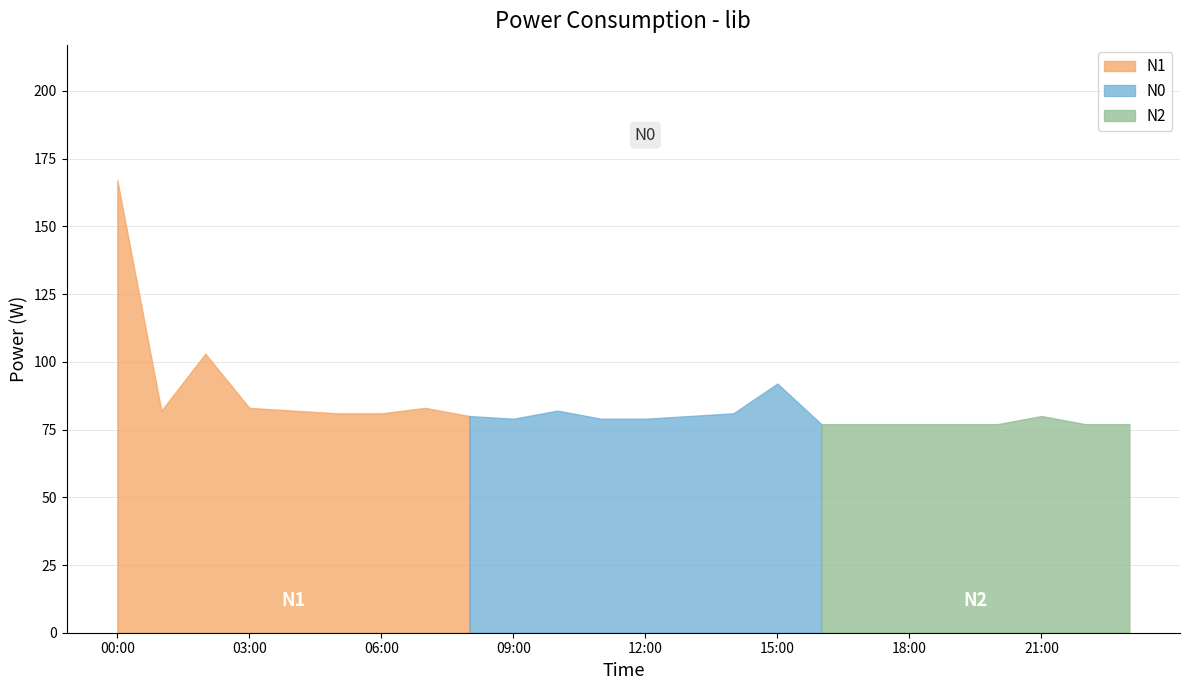

Approximately how many times larger is the value at 00:30 compared to 00:35?

1.0